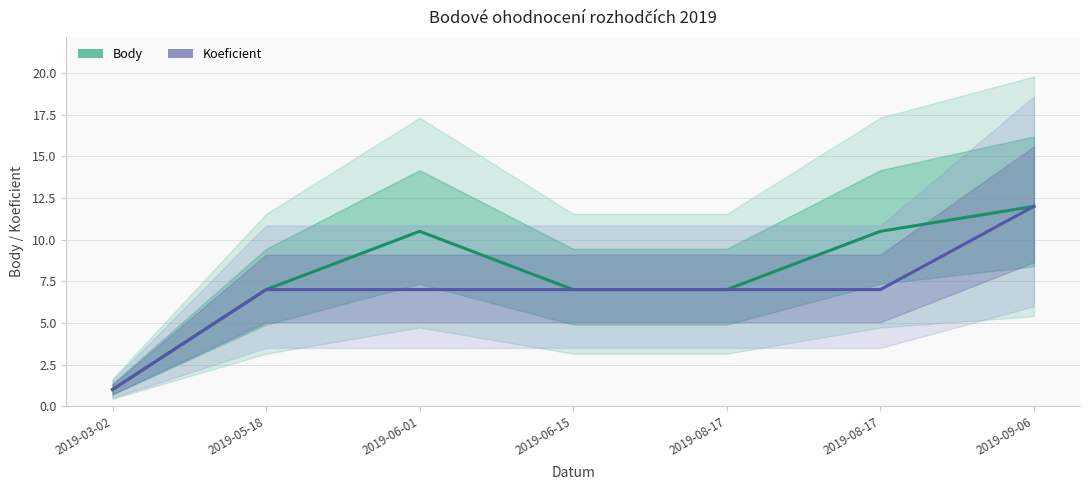

True or false: Body and Koeficient cross at least once.

False